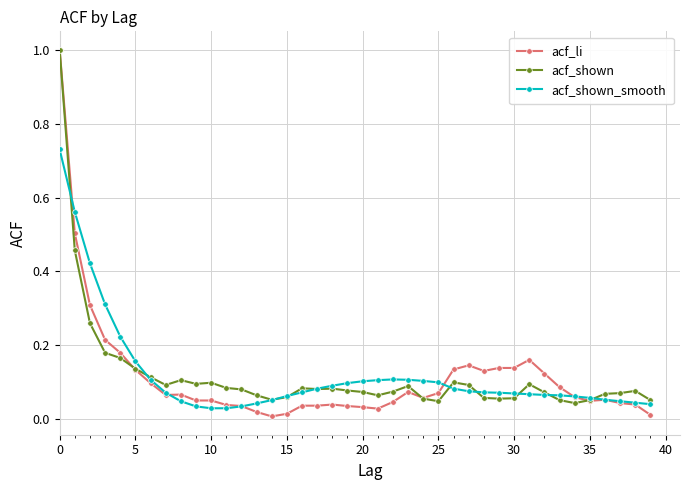

Which series has the widest spread of values?

acf_li